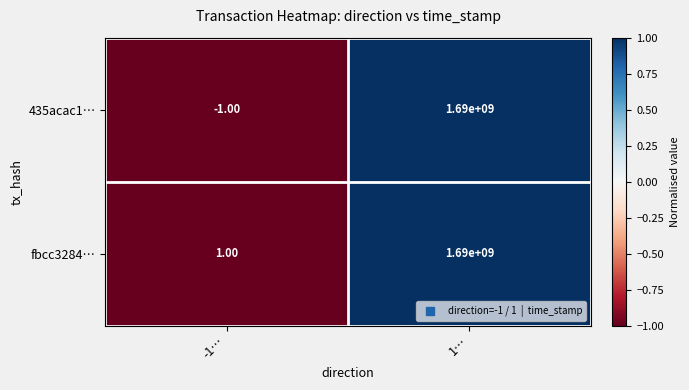

How many distinct data groups are displayed?

2